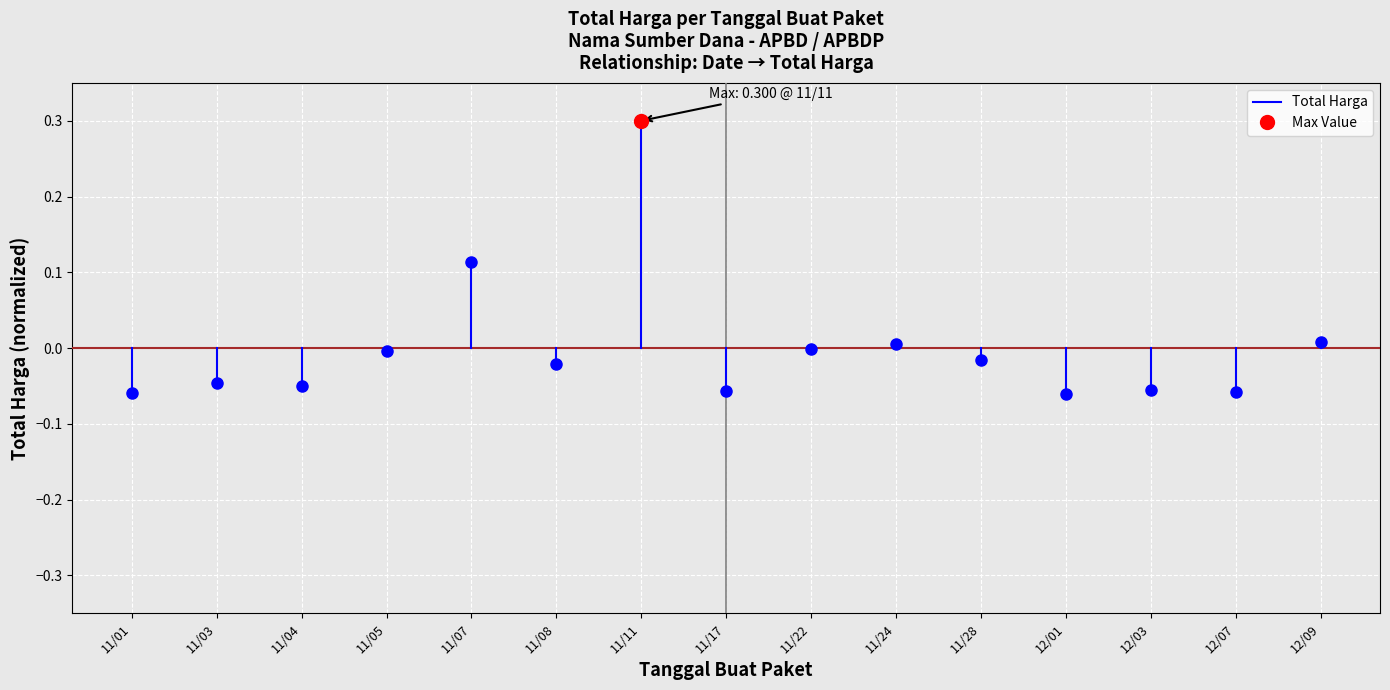

True or false: the data shows -0.1 at 11/01.

True